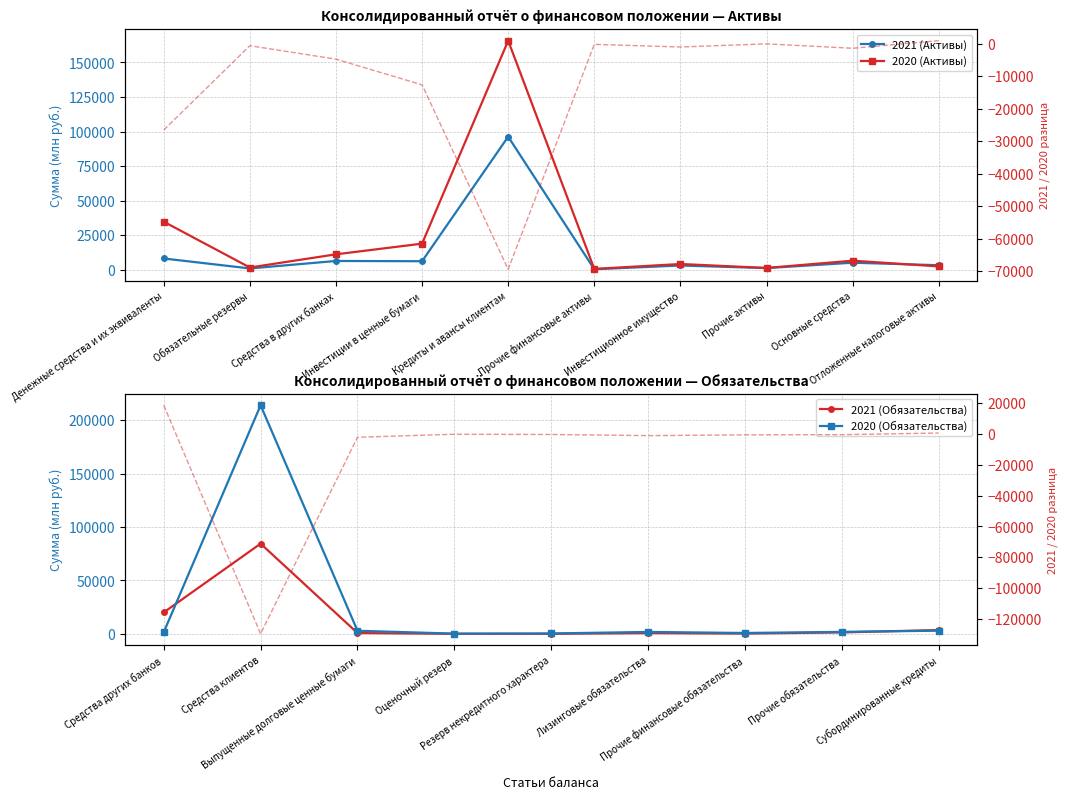

Rank the series at Отложенные налоговые активы from highest to lowest value.

2021 (Активы), 2020 (Активы)